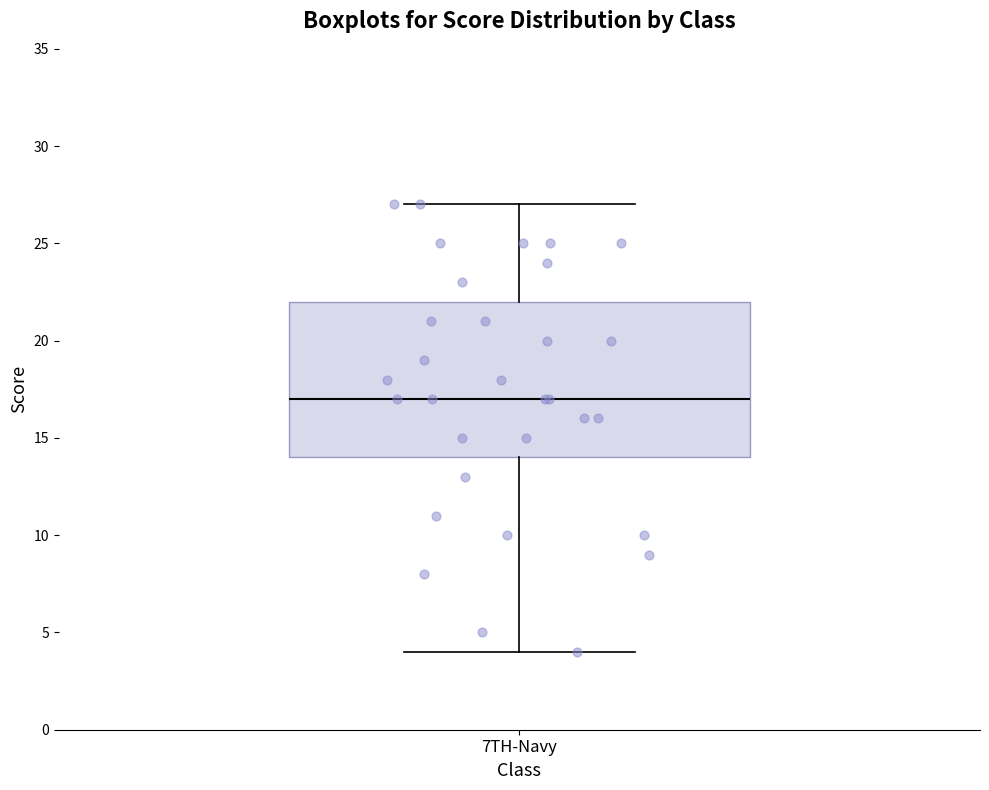

Where is the lower edge of the box for 7TH-Navy on the y-axis? The values are not printed on the chart, so give them approximately, as read against the axis.

14